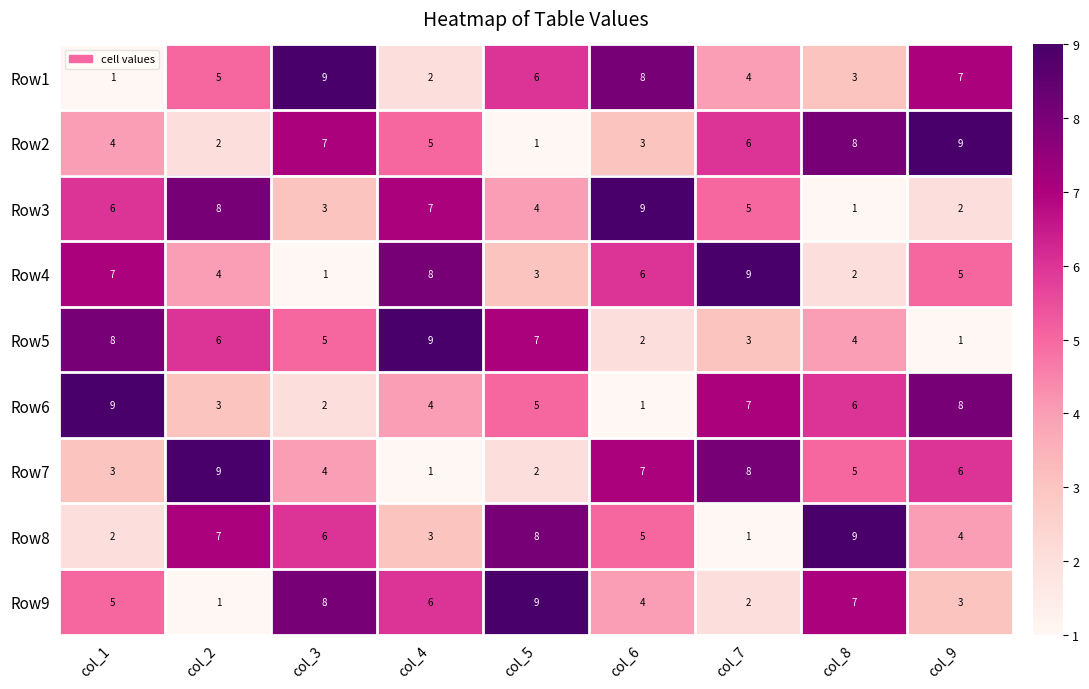

What is the maximum value shown in the chart?

9